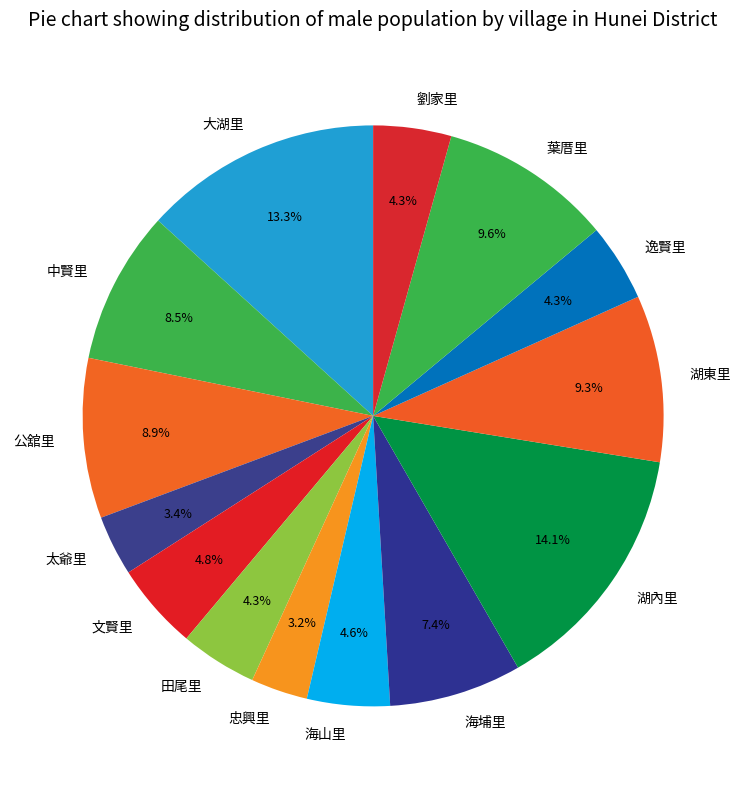

To the nearest percent, what is the difference between the largest and smallest slice percentages?

11%